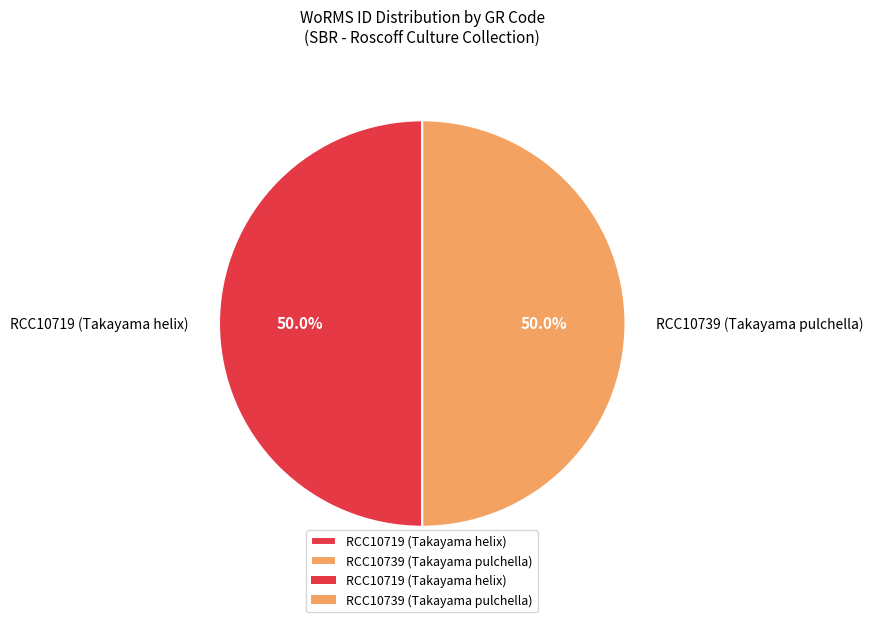

To the nearest percent, what is the combined percentage of RCC10739 (Takayama pulchella) and RCC10719 (Takayama helix)?

100%